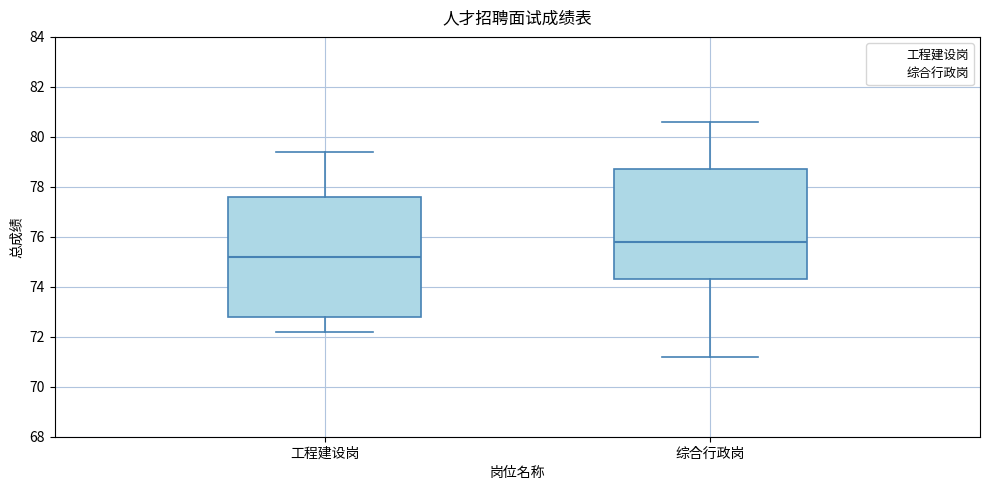

Reading left to right, transcribe this box plot: for each box, give where its median line is, the range the box spans, and where its two whiskers end, as read against the y-axis. The values are not printed on the chart, so give them approximately, as read against the axis.

工程建设岗: median 75.2, box 72.8 to 77.6, whiskers 72.2 to 79.4
综合行政岗: median 75.8, box 74.4 to 78.8, whiskers 71.2 to 80.6